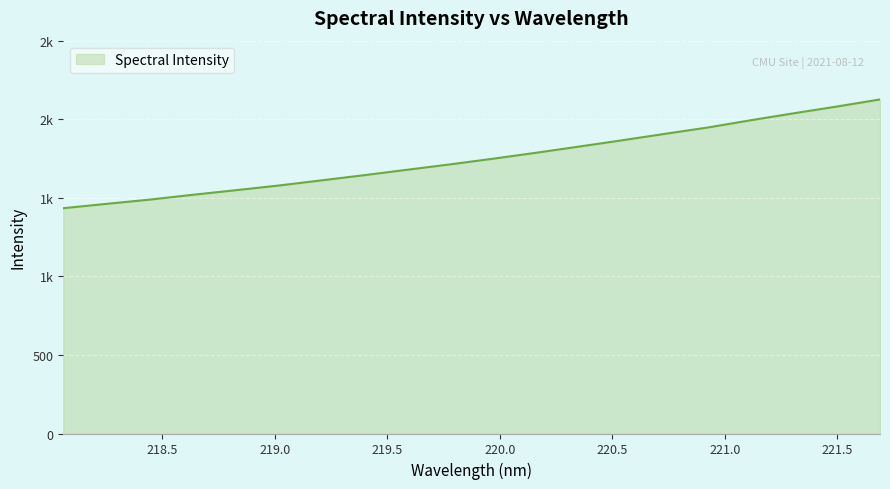

What is the value of the 5th point from the left?

1547.9